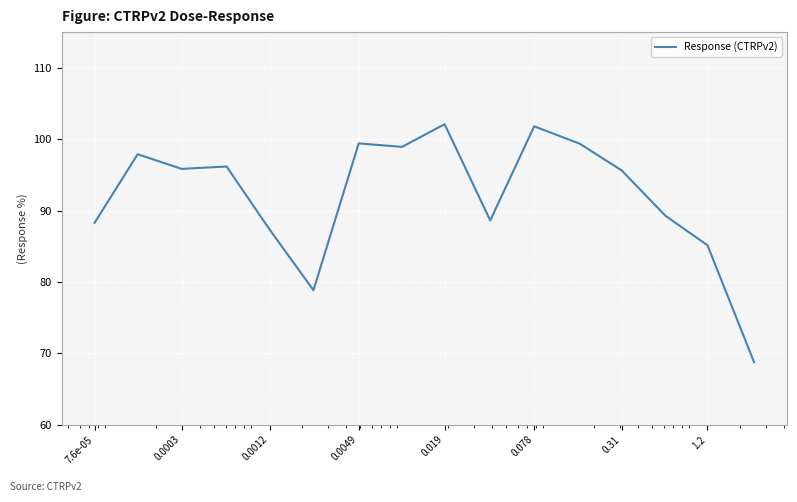

What is the greatest value displayed?

102.1